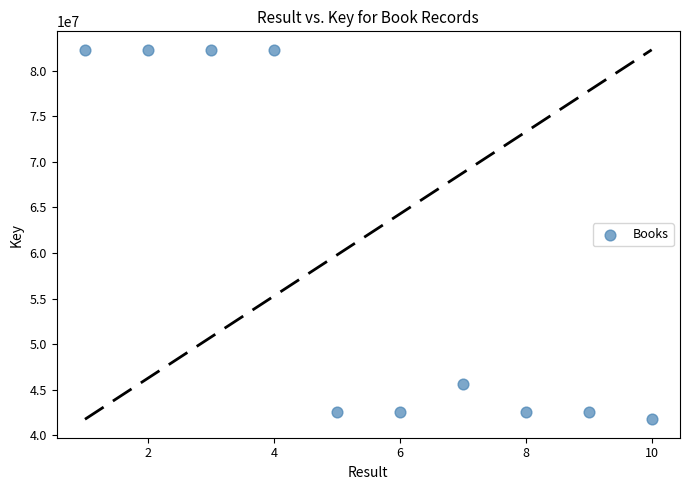

What is the average Y value?

58681896